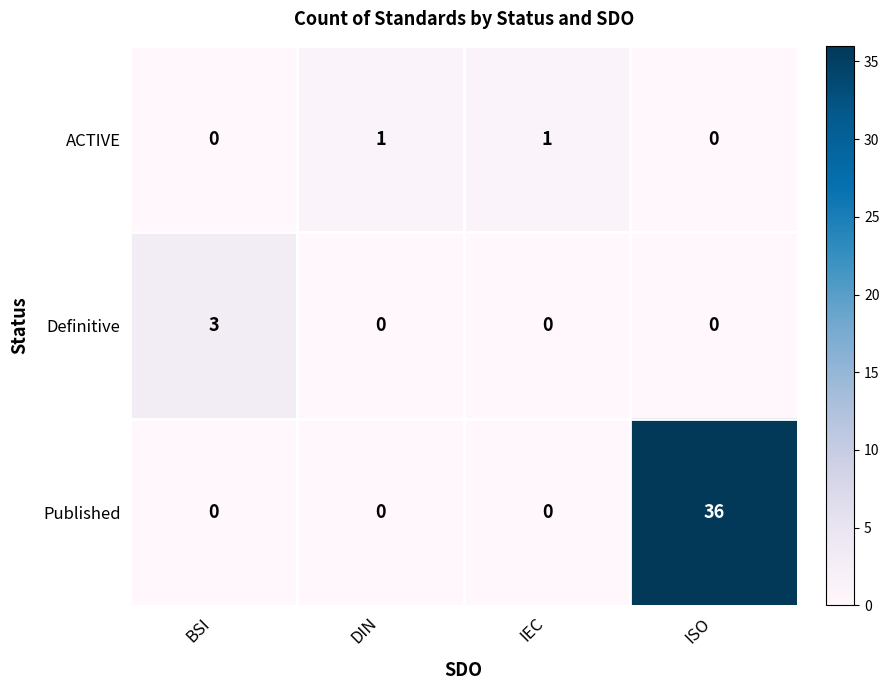

How many data points does each series have?

4